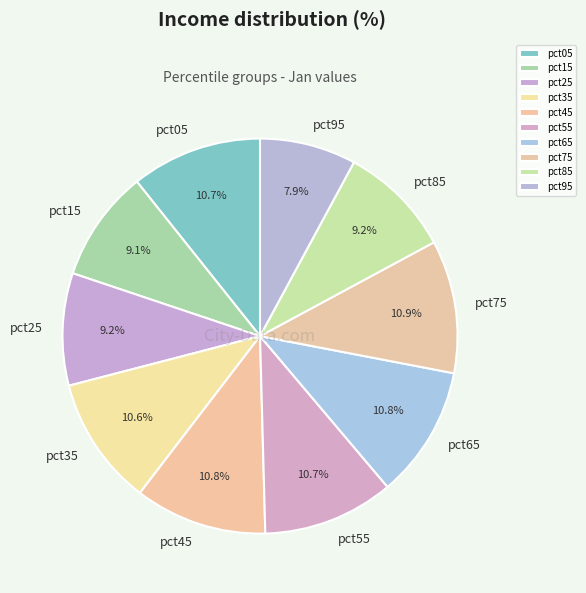

What is the ratio of the value at pct75 to the value at pct25?

1.2